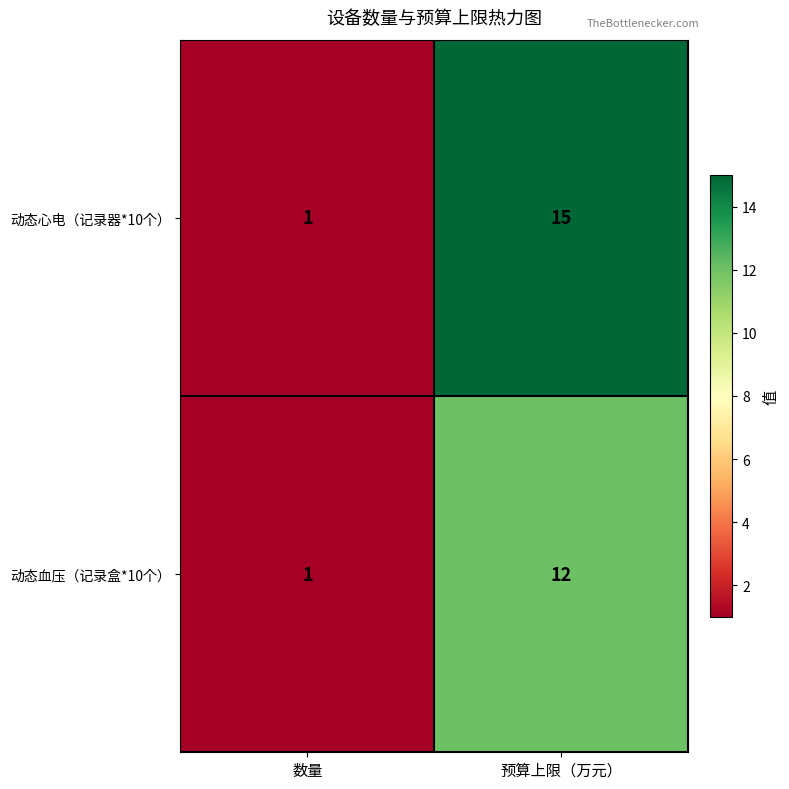

At how many categories does at least one series exceed 3?

1